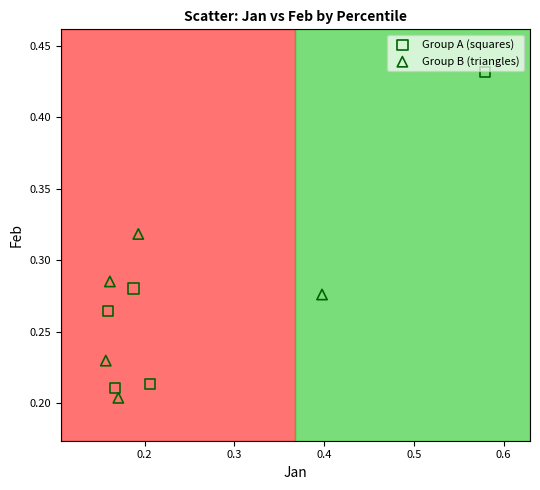

Which series has the largest Y range (max minus min)?

Group A (squares)